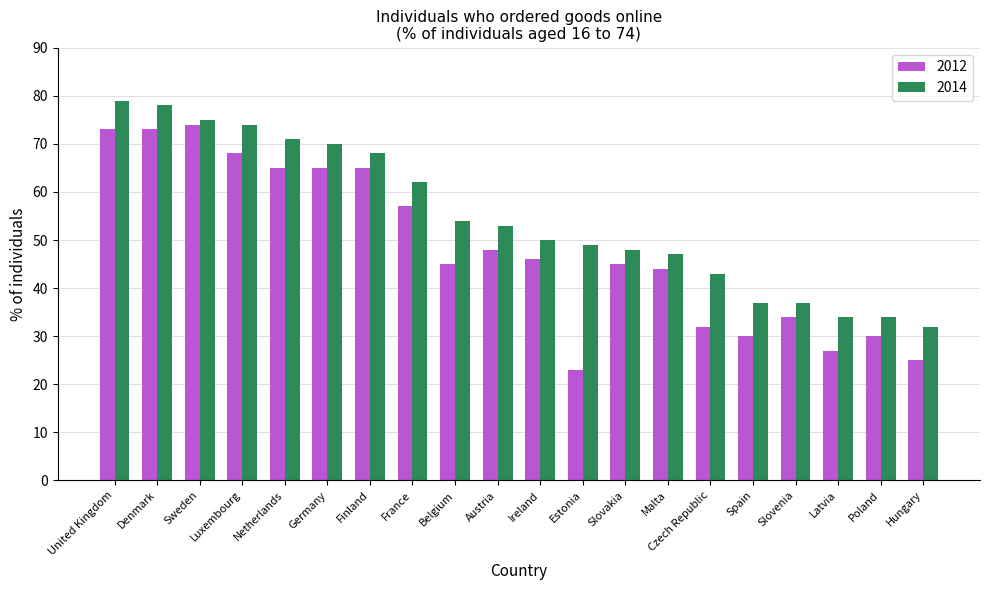

What is the average value of the 2012 series?

48